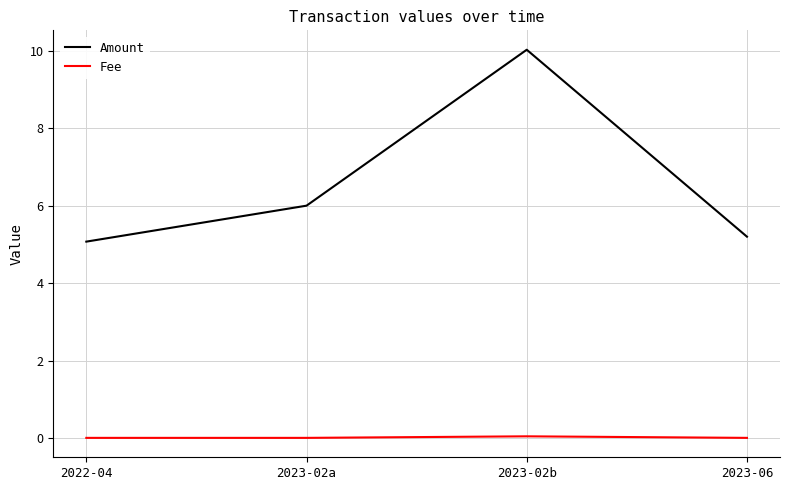

Where is Amount nearest to the value 7?

2023-02a